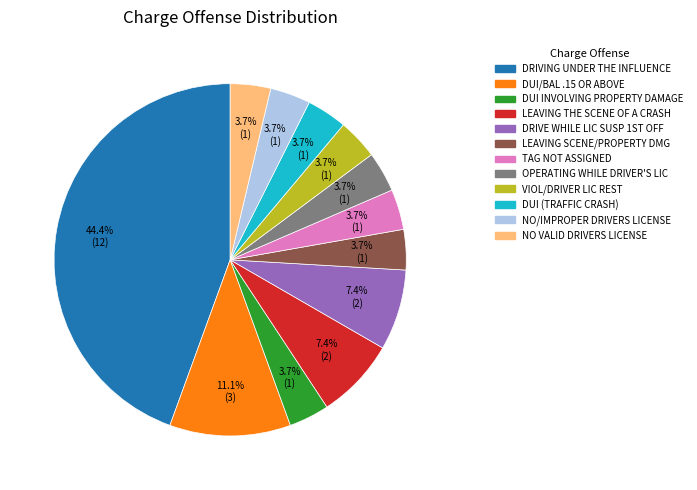

Does any single category account for the majority?

No